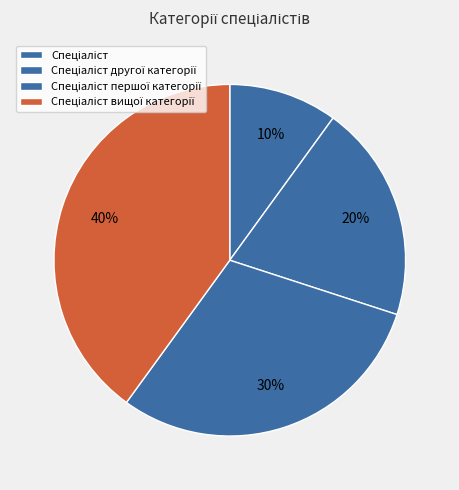

What percentage is the Спеціаліст slice, to the nearest percent?

10%